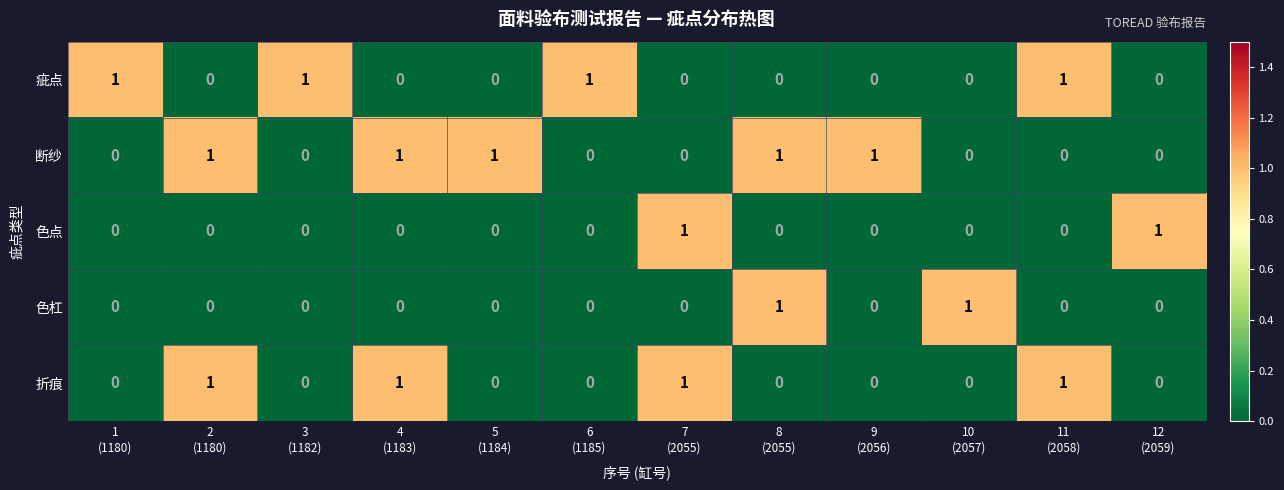

Count the number of data series in this chart.

5